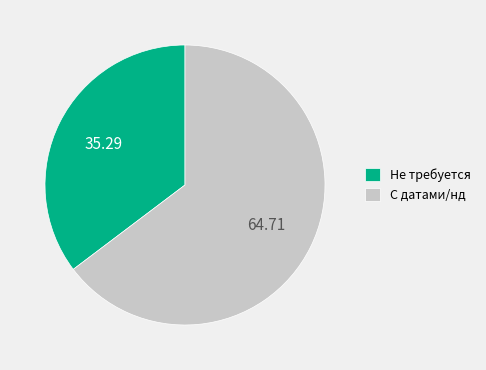

Is the sum of С датами/нд and Не требуется greater than half?

Yes